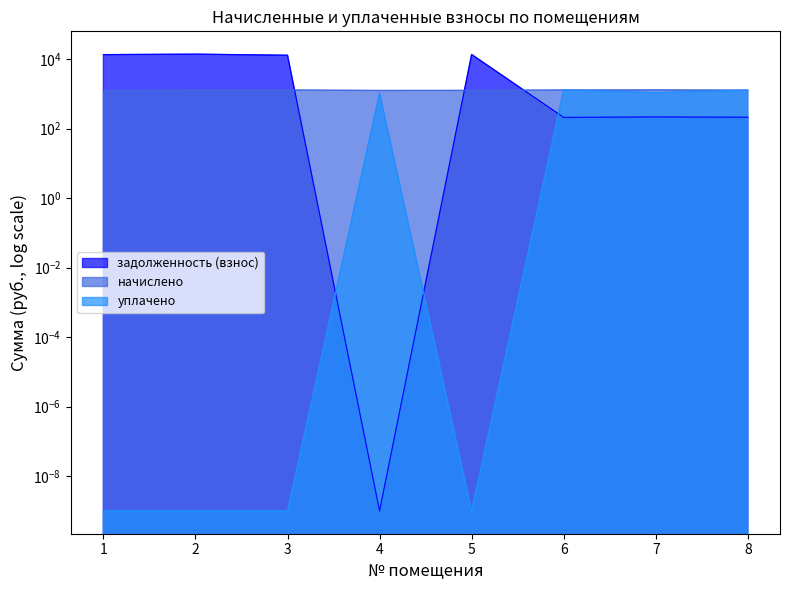

At which category does уплачено reach its first local peak?

4